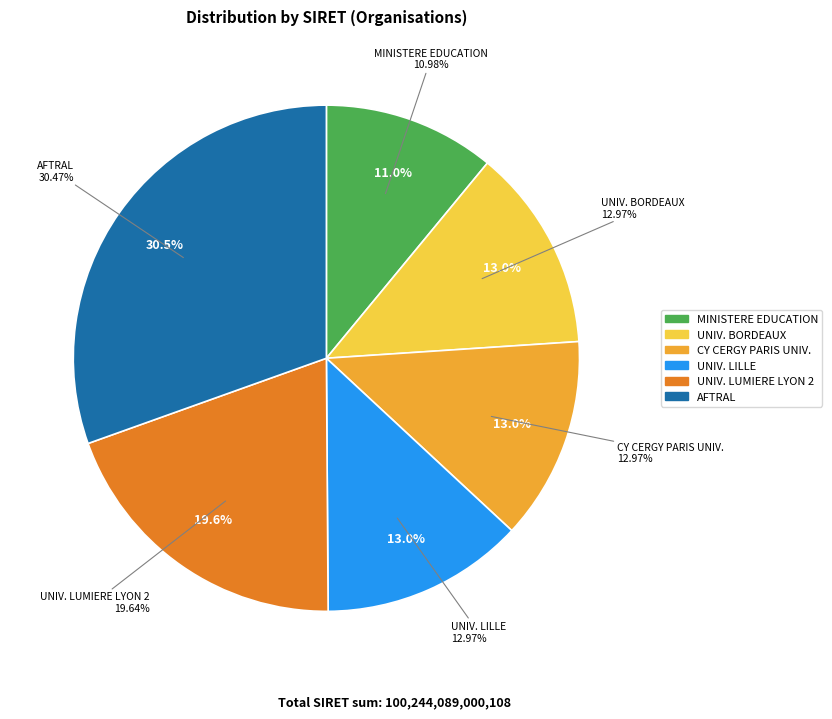

The UNIVERSITE LUMIERE LYON 2 slice represents 6% of the pie. True or false?

False